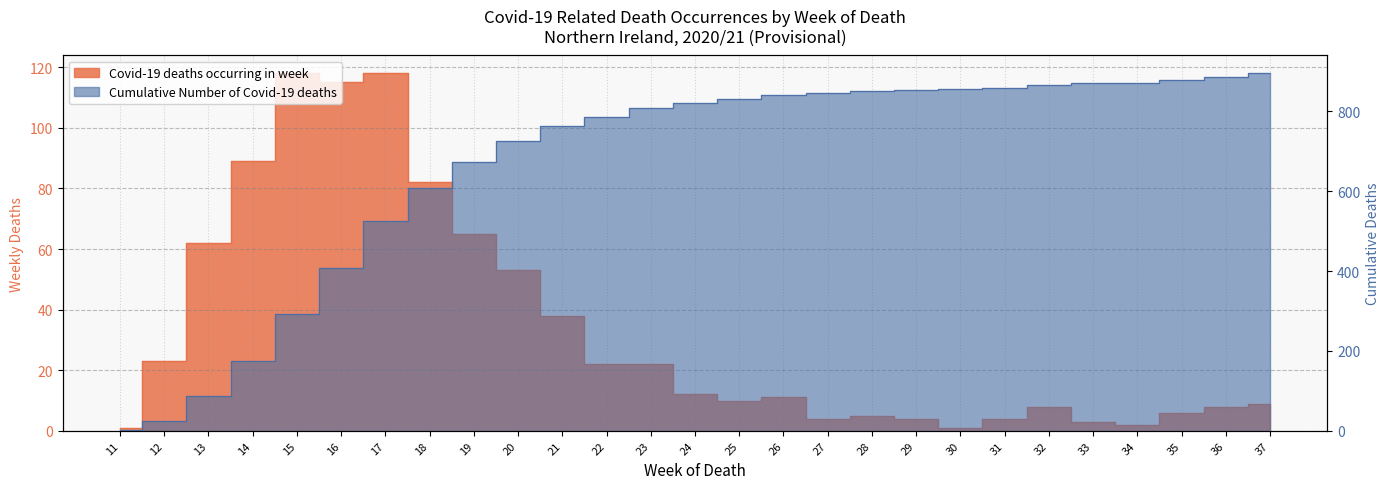

Reading left to right, what are all the values shown in this chart?

Covid-19 deaths occurring in week: 1	23	62	89	118	115	118	82	65	53	38	22	22	12	10	11	4	5	4	1	4	8	3	2	6	8	9
Cumulative Number of Covid-19 deaths: 1	24	86	175	293	408	526	608	673	726	764	786	808	820	830	841	845	850	854	855	859	867	870	872	878	886	895